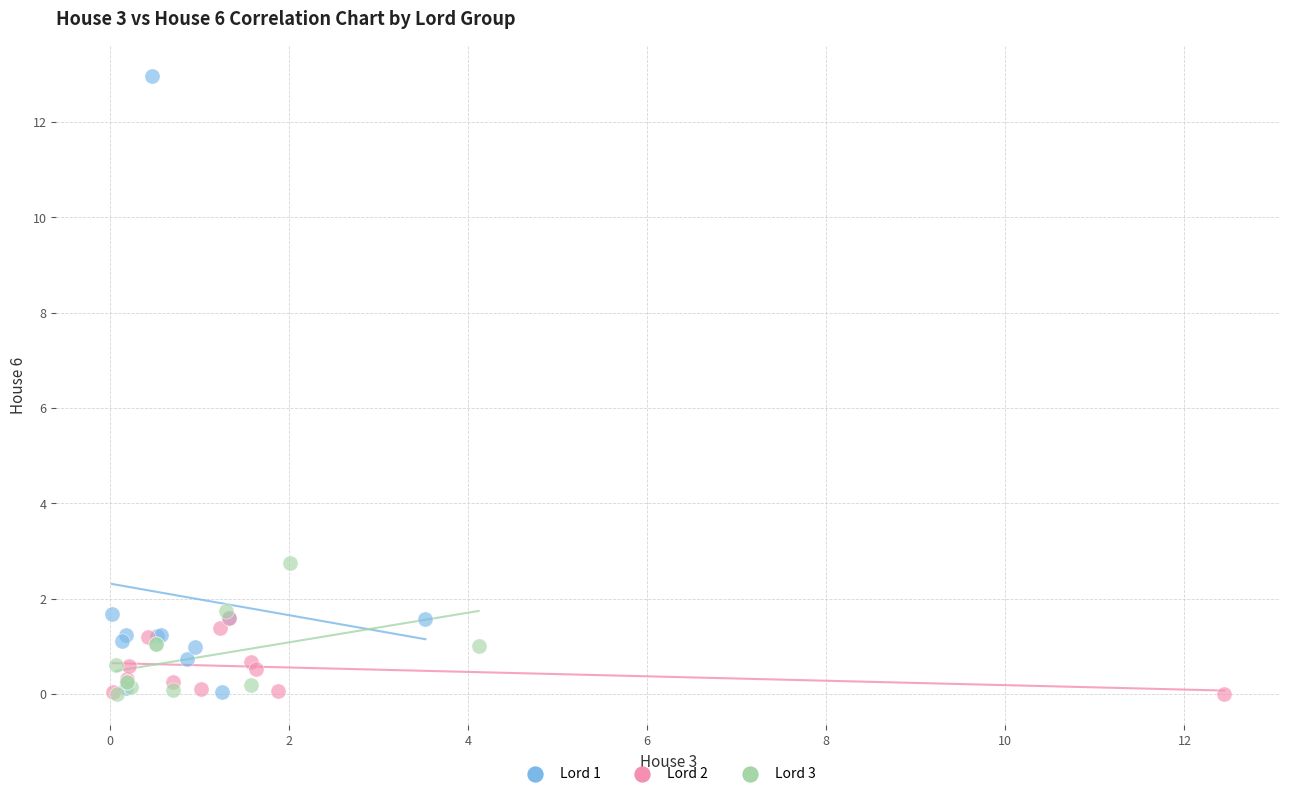

Which series contains the highest Y value?

Lord 1